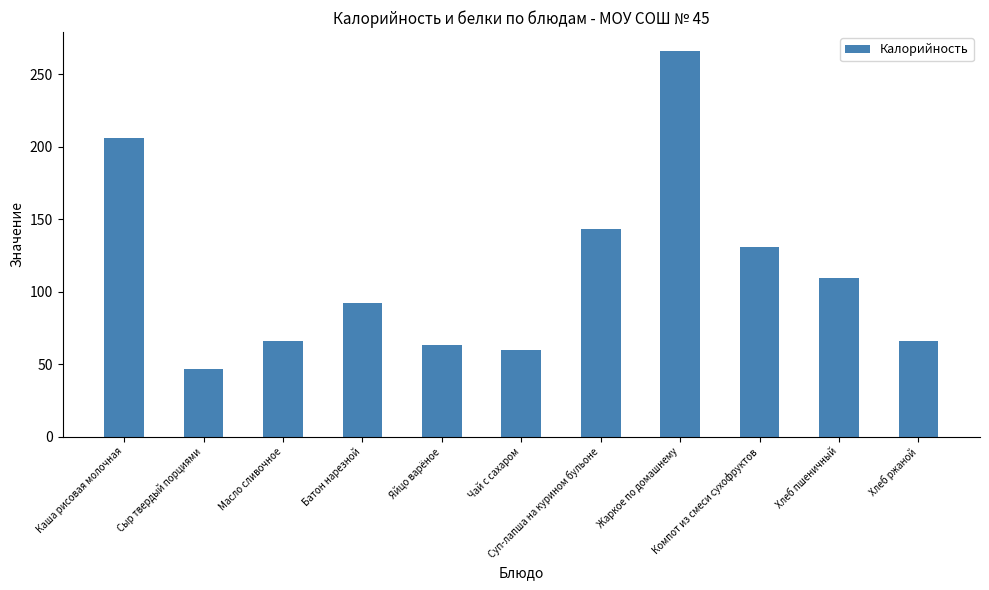

What position from the left is Жаркое по домашнему?

8